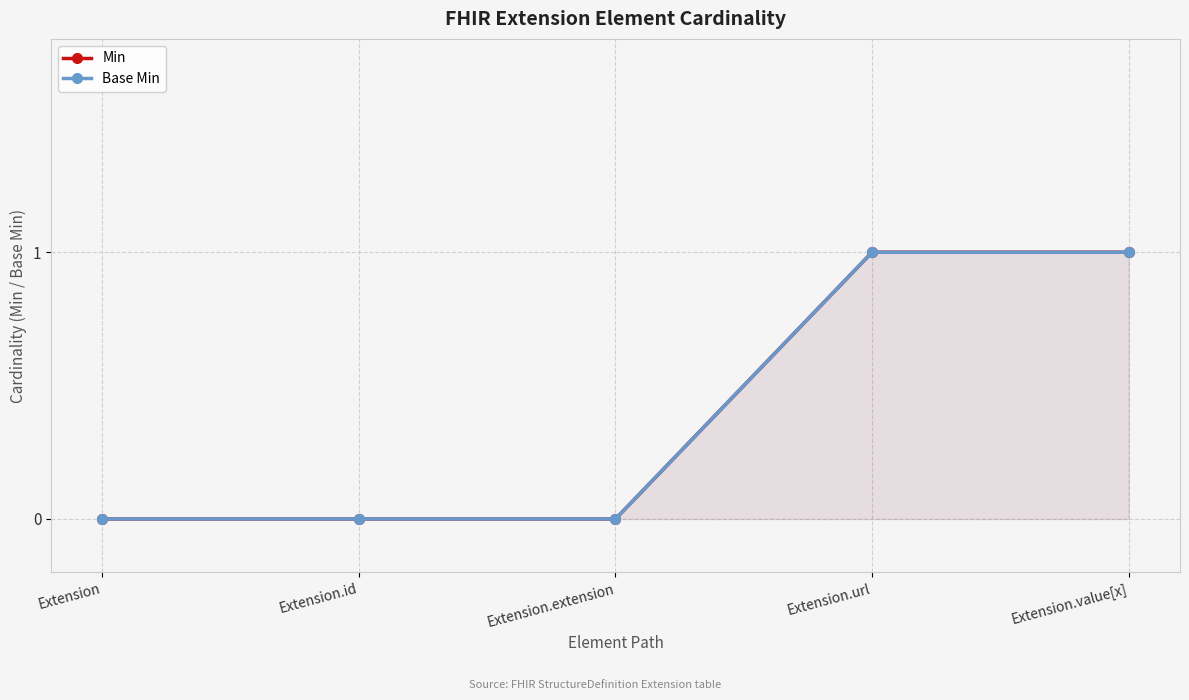

Rank the series at Extension from lowest to highest value.

Min, Base Min